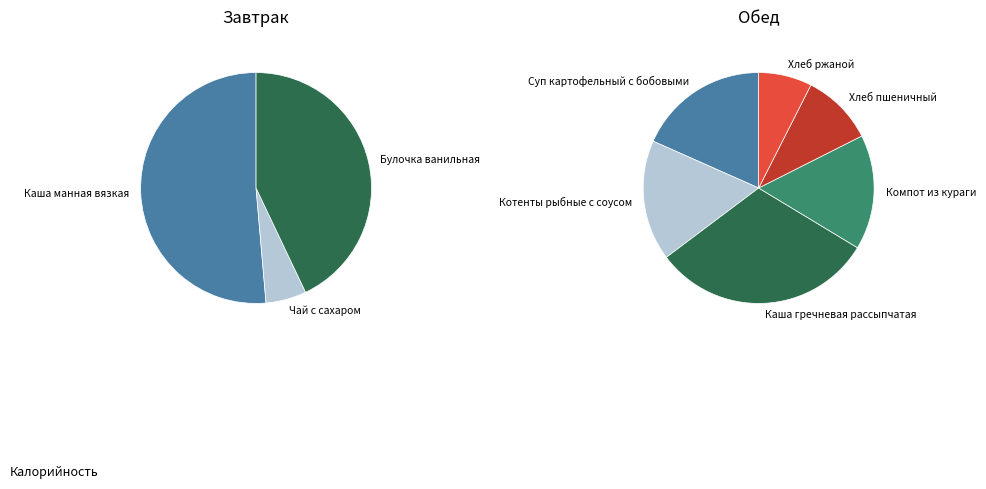

What is the smallest slice in the pie chart?

Чай с сахаром